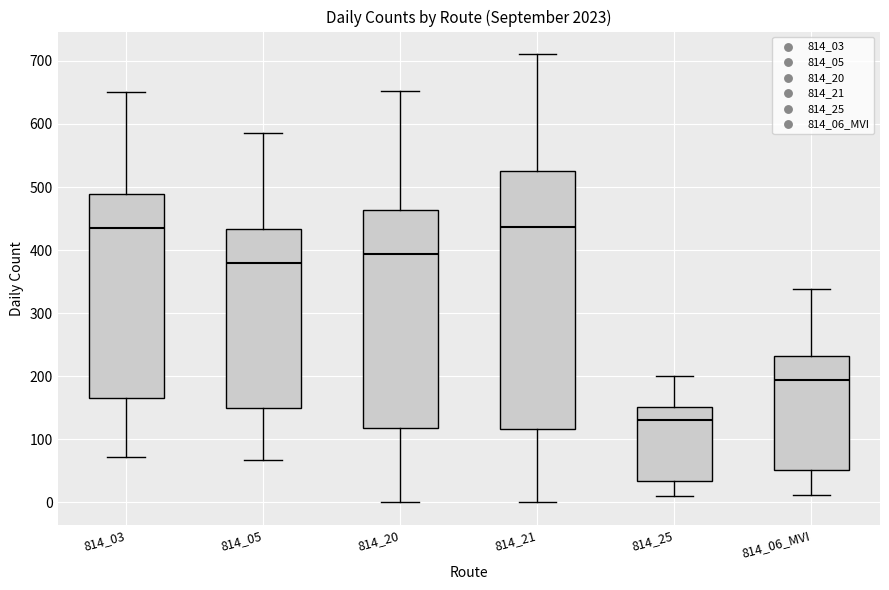

Reading left to right, transcribe this box plot: for each box, give where its median line is, the range the box spans, and where its two whiskers end, as read against the y-axis. The values are not printed on the chart, so give them approximately, as read against the axis.

814_03: median 440, box 170 to 490, whiskers 70 to 650
814_05: median 380, box 150 to 430, whiskers 70 to 590
814_20: median 390, box 120 to 460, whiskers 0 to 650
814_21: median 440, box 120 to 530, whiskers 0 to 710
814_25: median 130, box 30 to 150, whiskers 10 to 200
814_06_MVI: median 190, box 50 to 230, whiskers 10 to 340